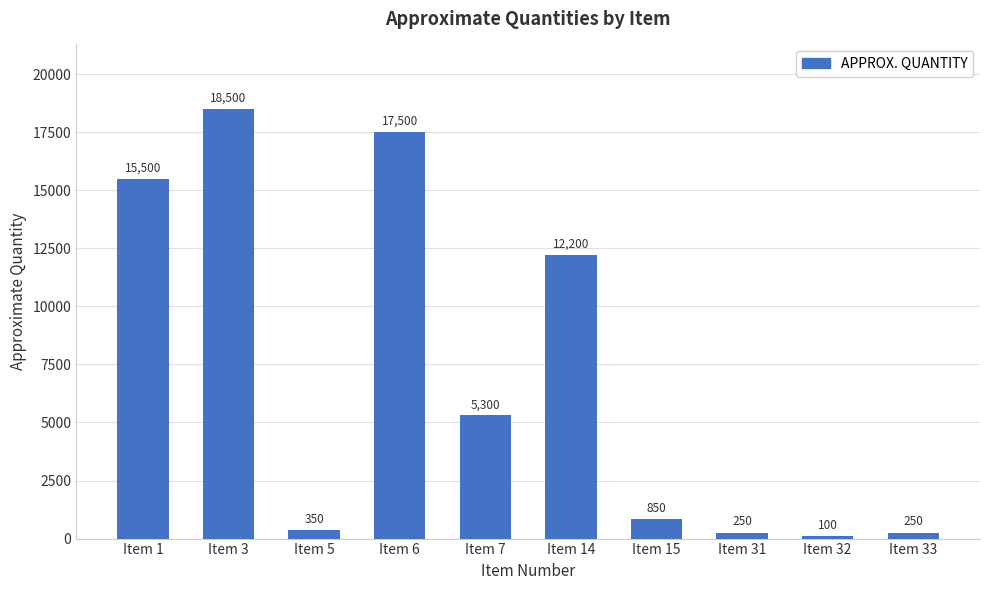

What is the maximum value shown in the chart?

18500